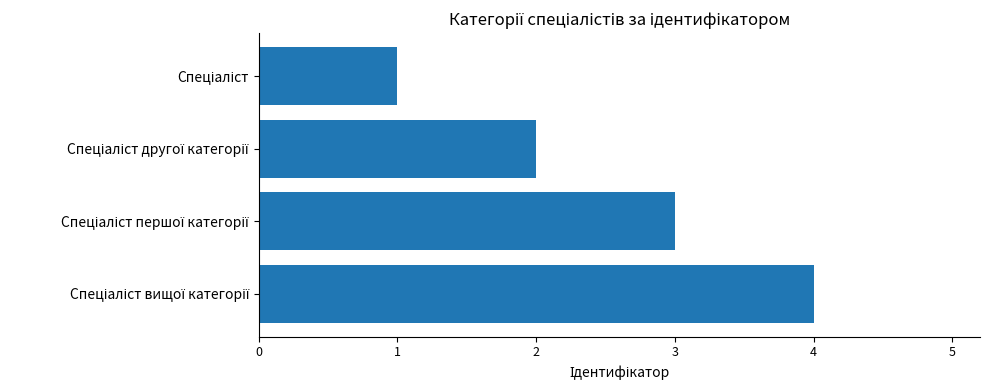

What is the maximum value shown in the chart?

4